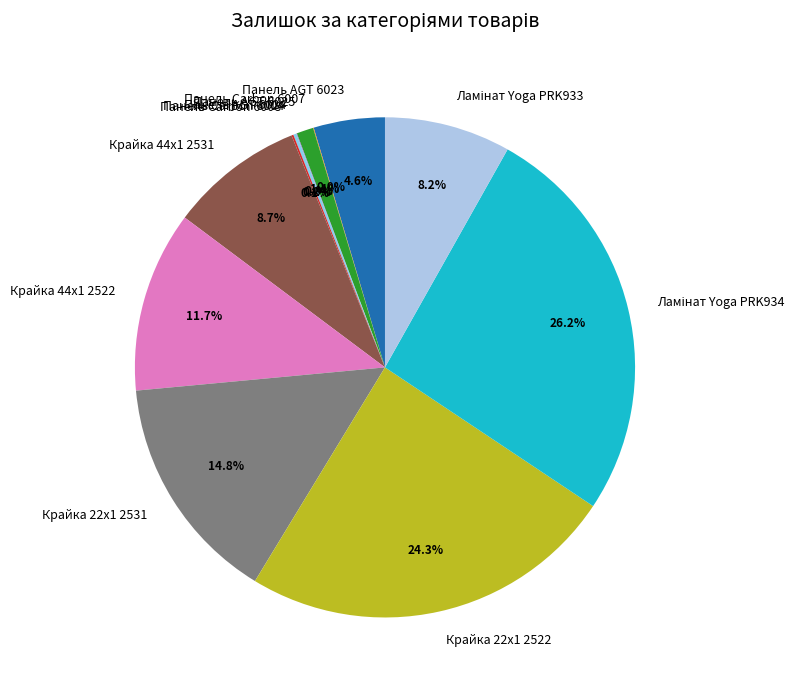

To the nearest percent, what percentage of the pie is Панель AGT 6025?

1%